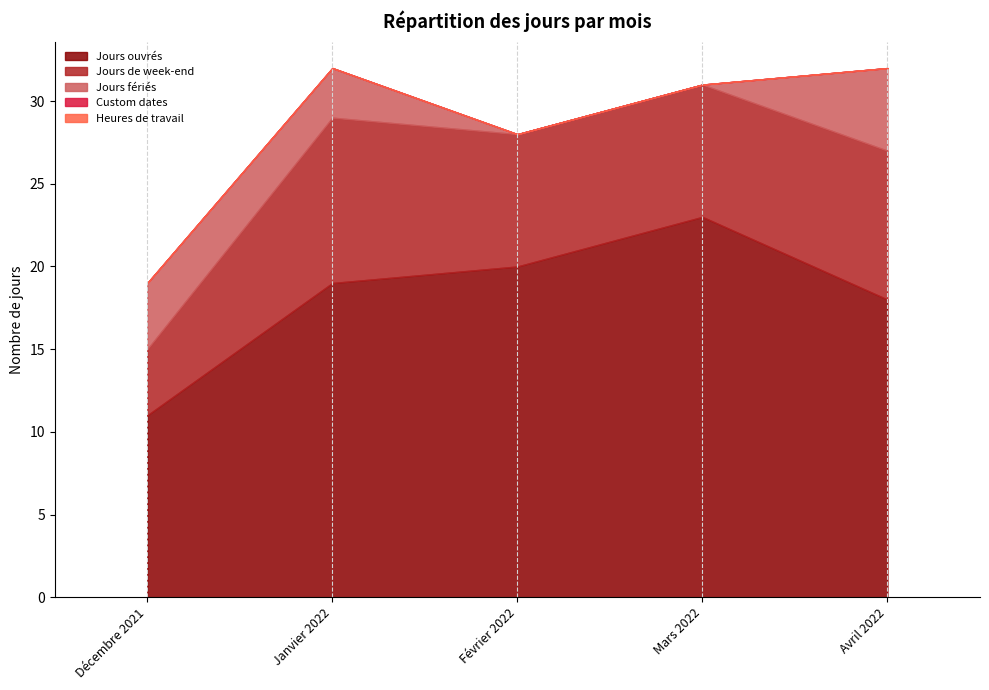

The value of Jours de week-end at Avril 2022 is 9. True or false?

True